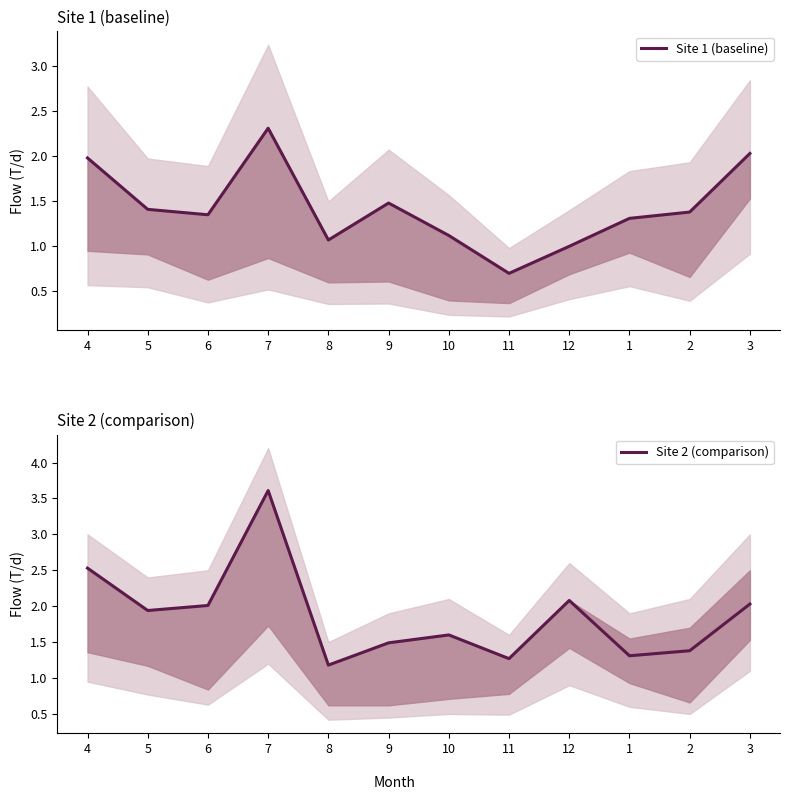

What is the value of the Site 1 (baseline) point at the 11th from the left?

1.4